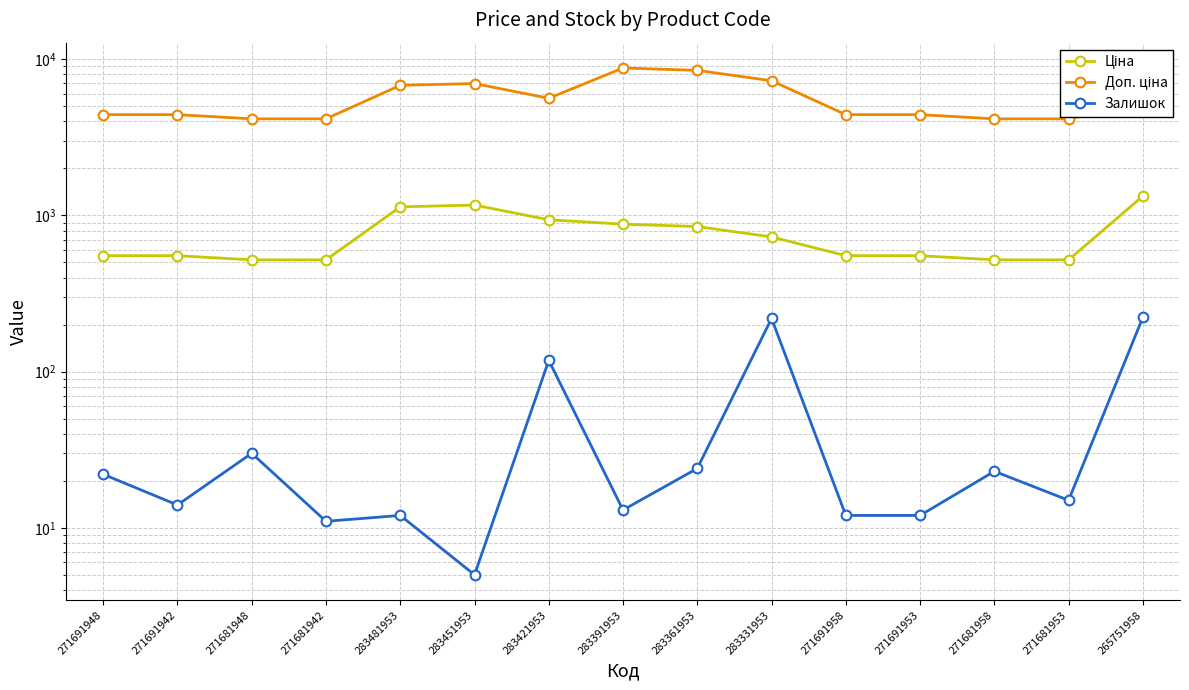

At which label is Доп. ціна closest to 6475?

283481953